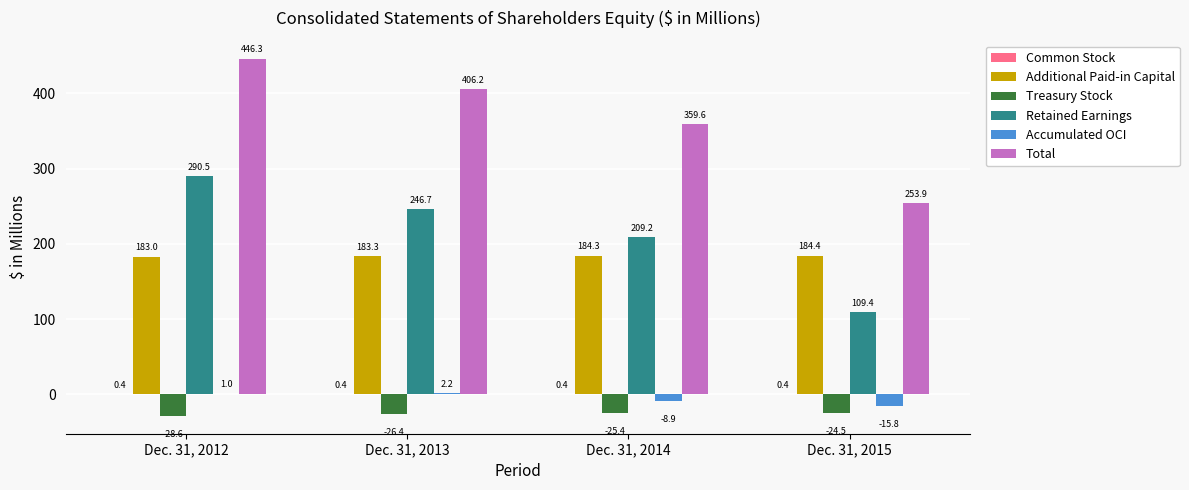

The value of Additional Paid-in Capital at Dec. 31, 2012 is 183.0. True or false?

True